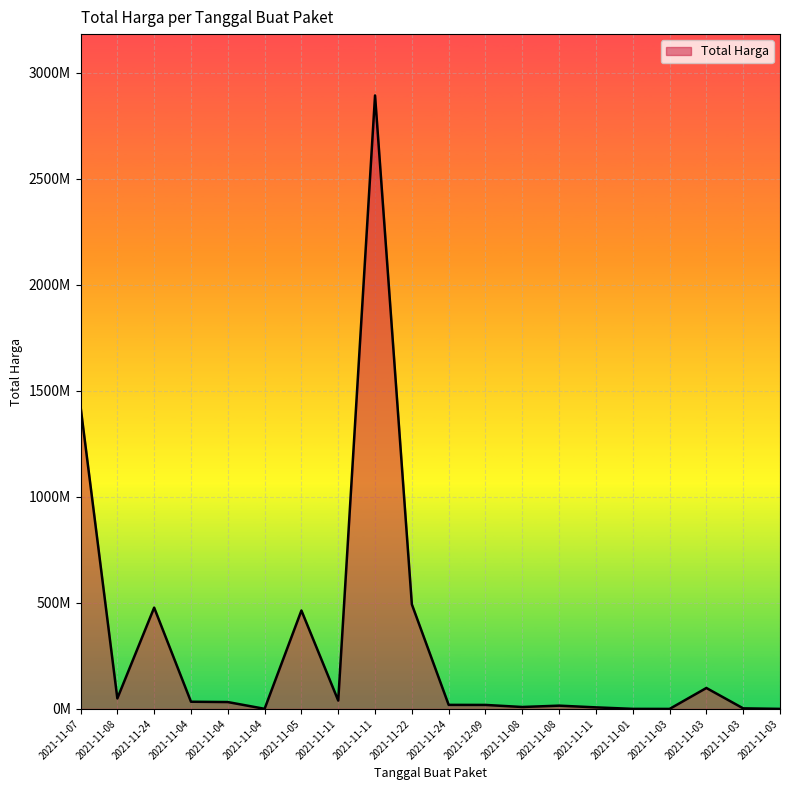

What is the minimum value shown in the chart?

78000